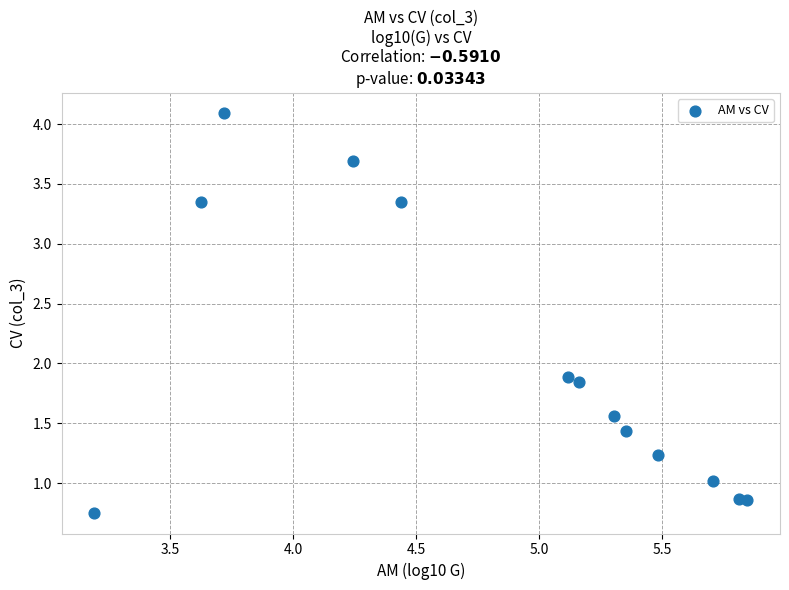

What Y value in the scatter plot is closest to 2?

1.9